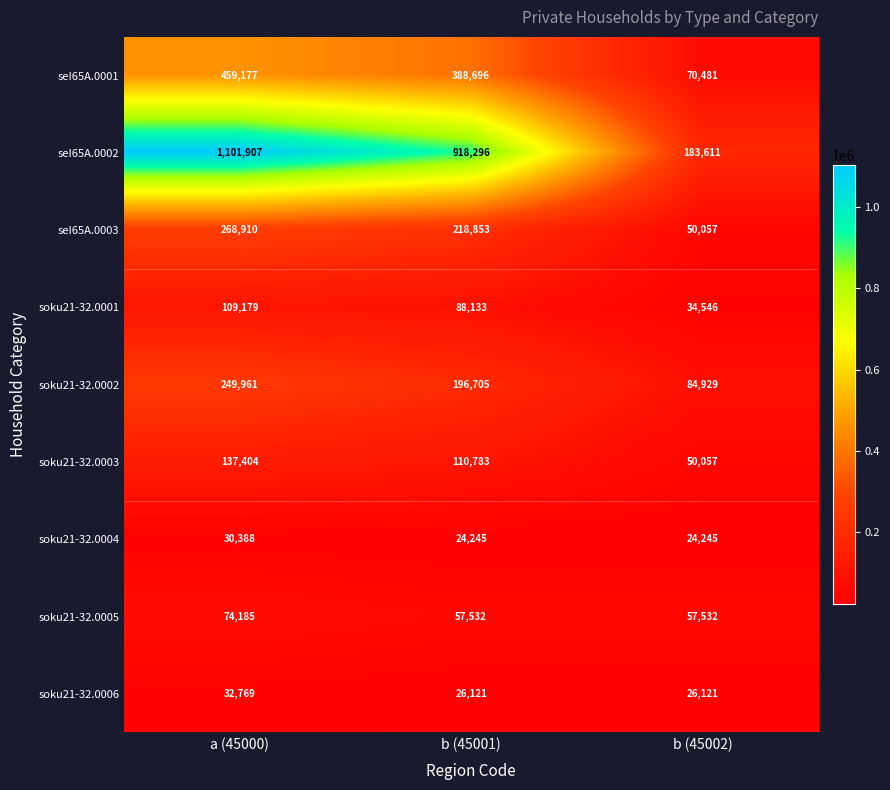

Between a (45000) and b (45001), which series saw the biggest shift?

seI65A.0002